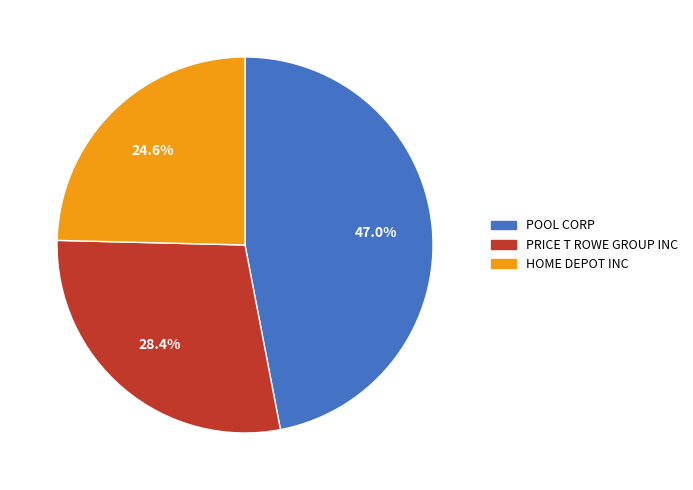

Rank the categories by value from highest to lowest.

POOL CORP, PRICE T ROWE GROUP INC, HOME DEPOT INC